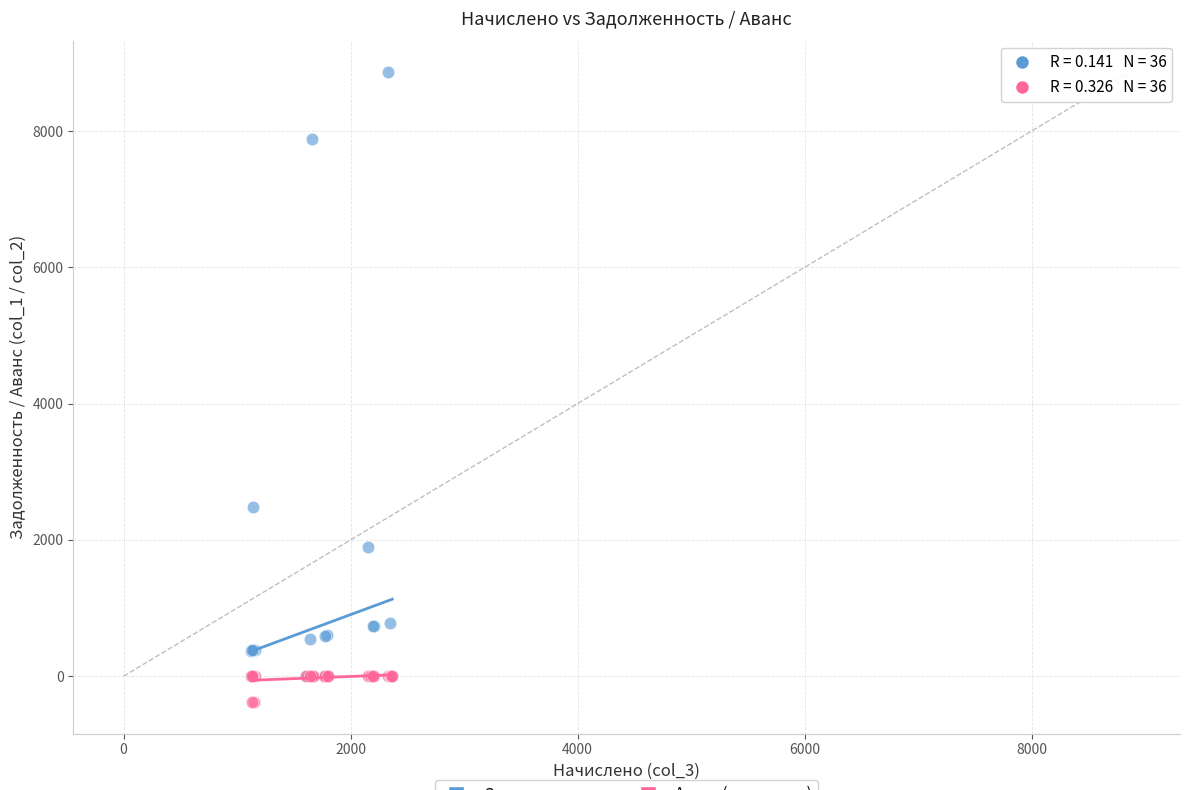

Across all series, what Y value is closest to 4241?

2475.5